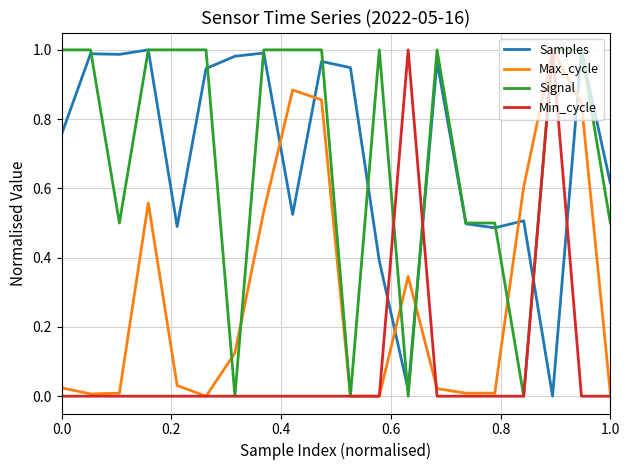

True or false: Max_cycle and Samples intersect in this chart.

True